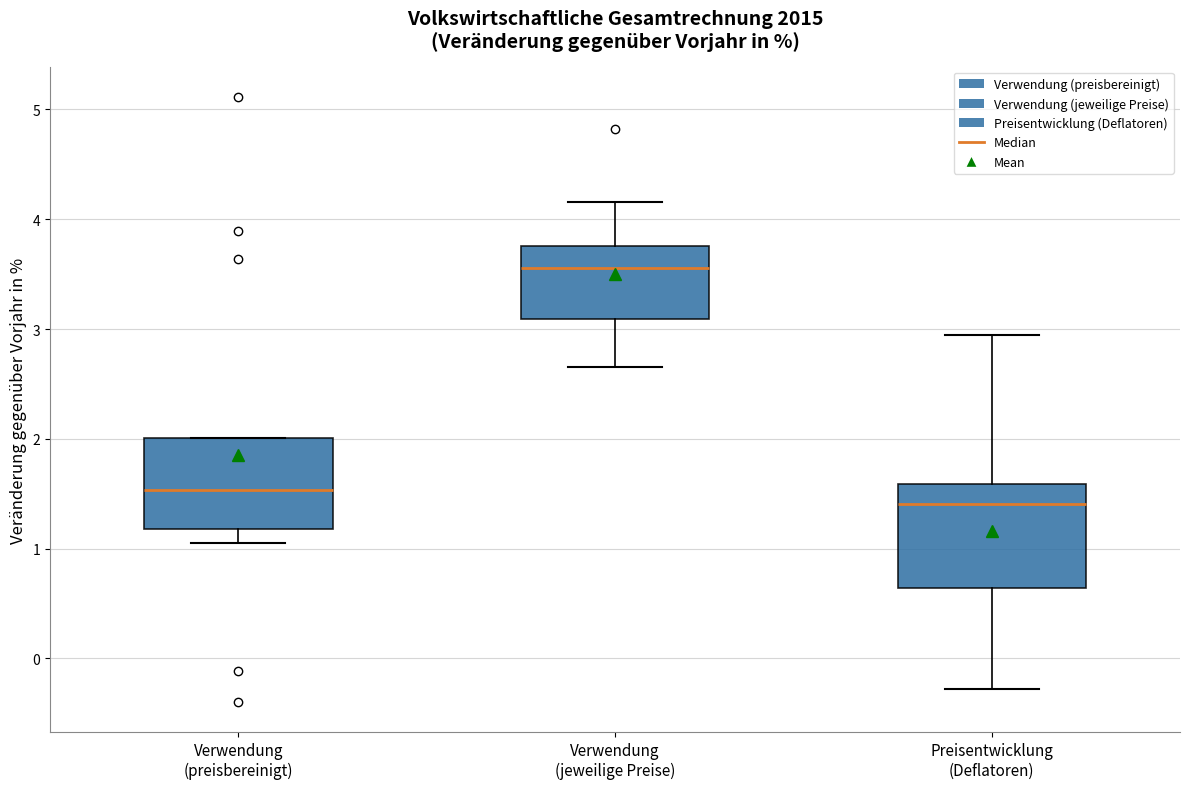

Which box has the lowest median line?

Preisentwicklung (Deflatoren)